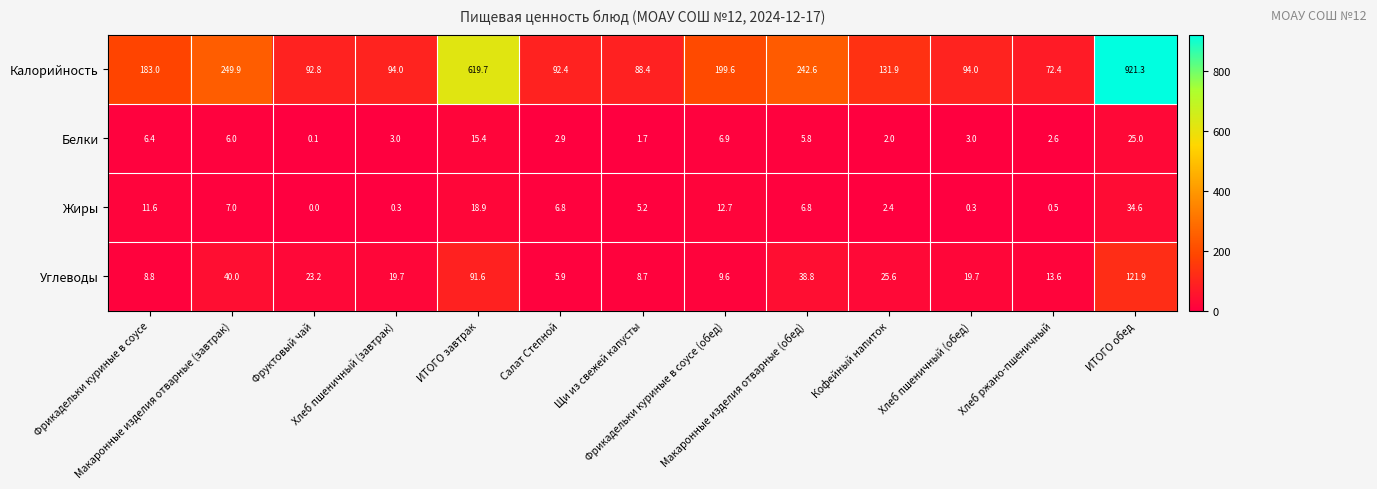

Which series has the widest spread of values?

Калорийность